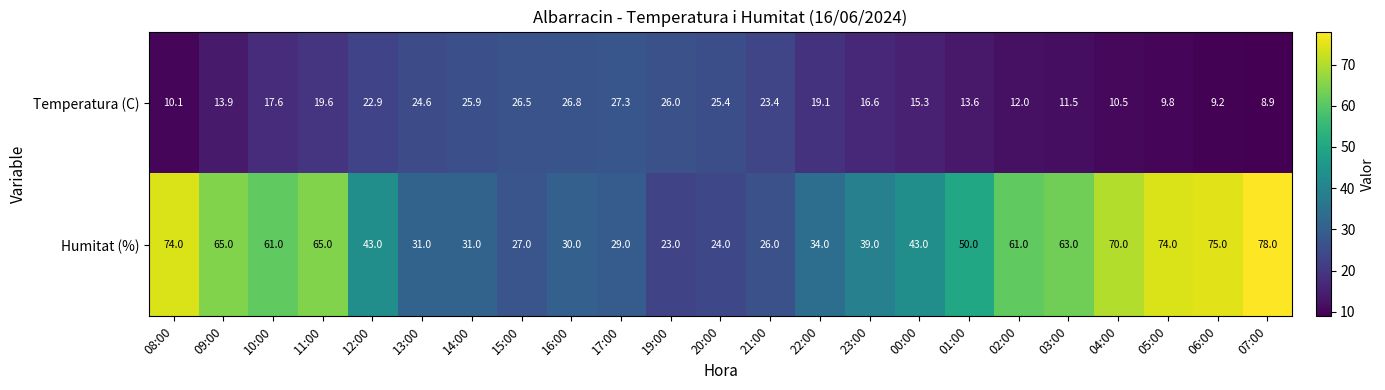

Is the value of Temperatura (C) at 11:00 greater than the value of Humitat (%) at 15:00?

No